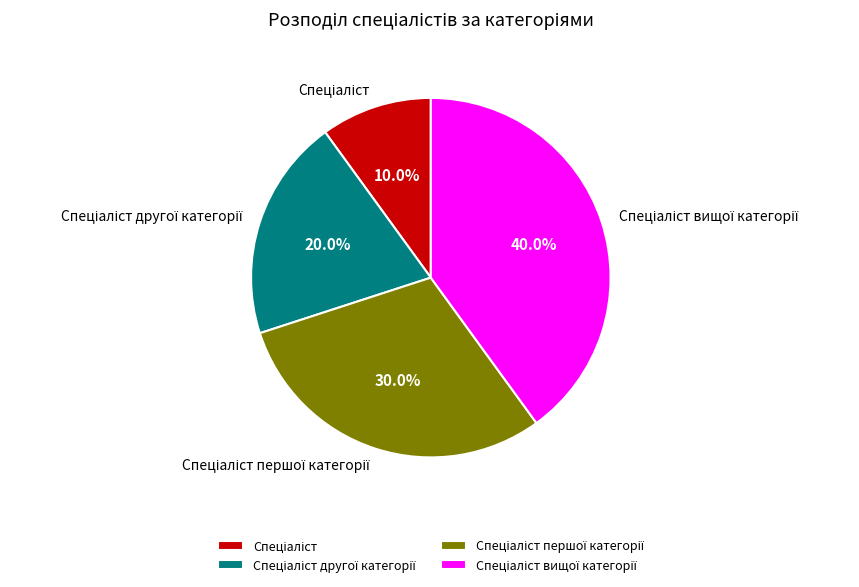

Is there a majority slice in this chart?

No